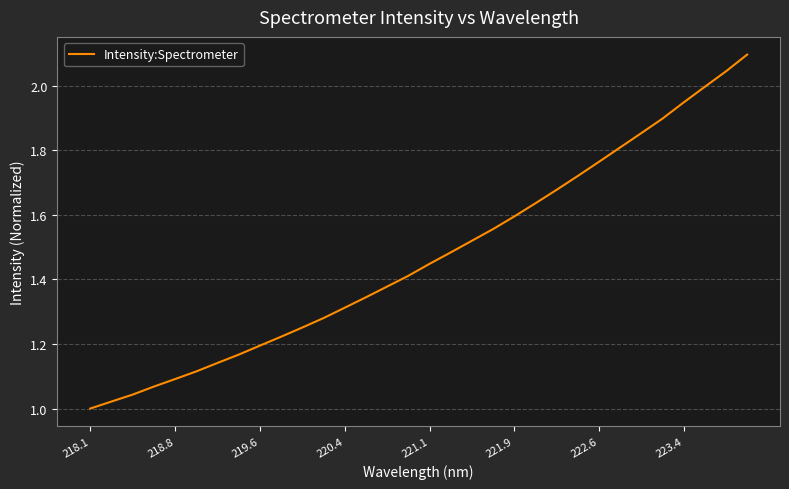

Does the chart have visible grid lines?

Yes